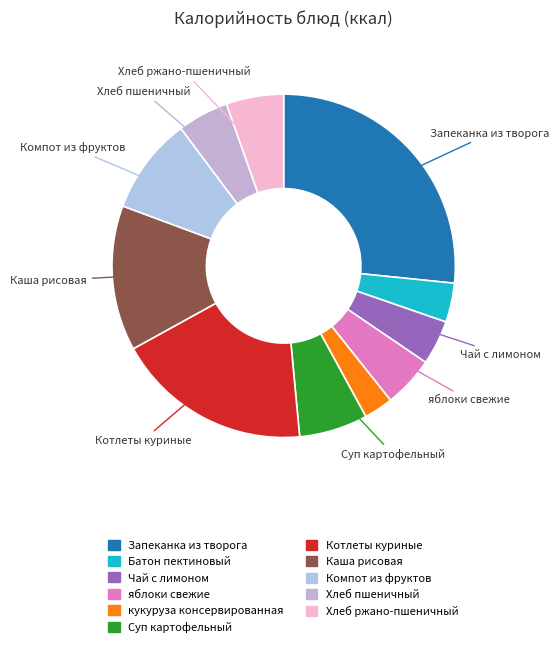

Does Батон пектиновый account for over 50% of the chart?

No